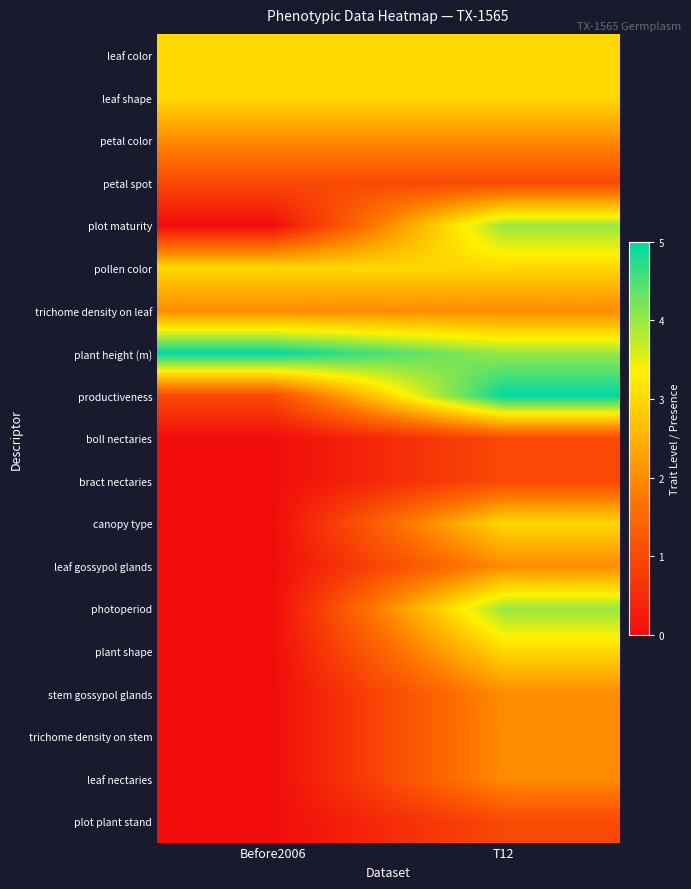

Between Before2006 and T12, which is larger?

Before2006